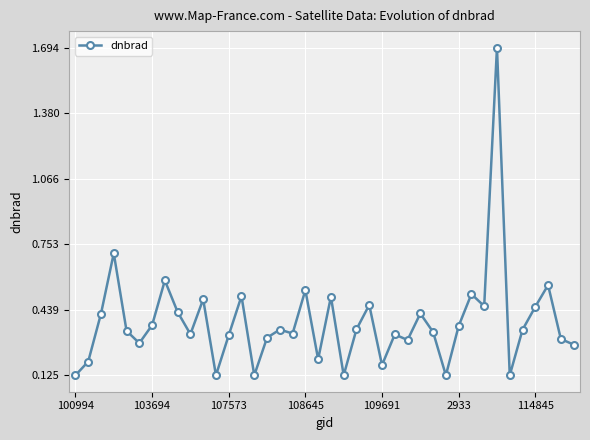

What is the greatest value displayed?

1.7